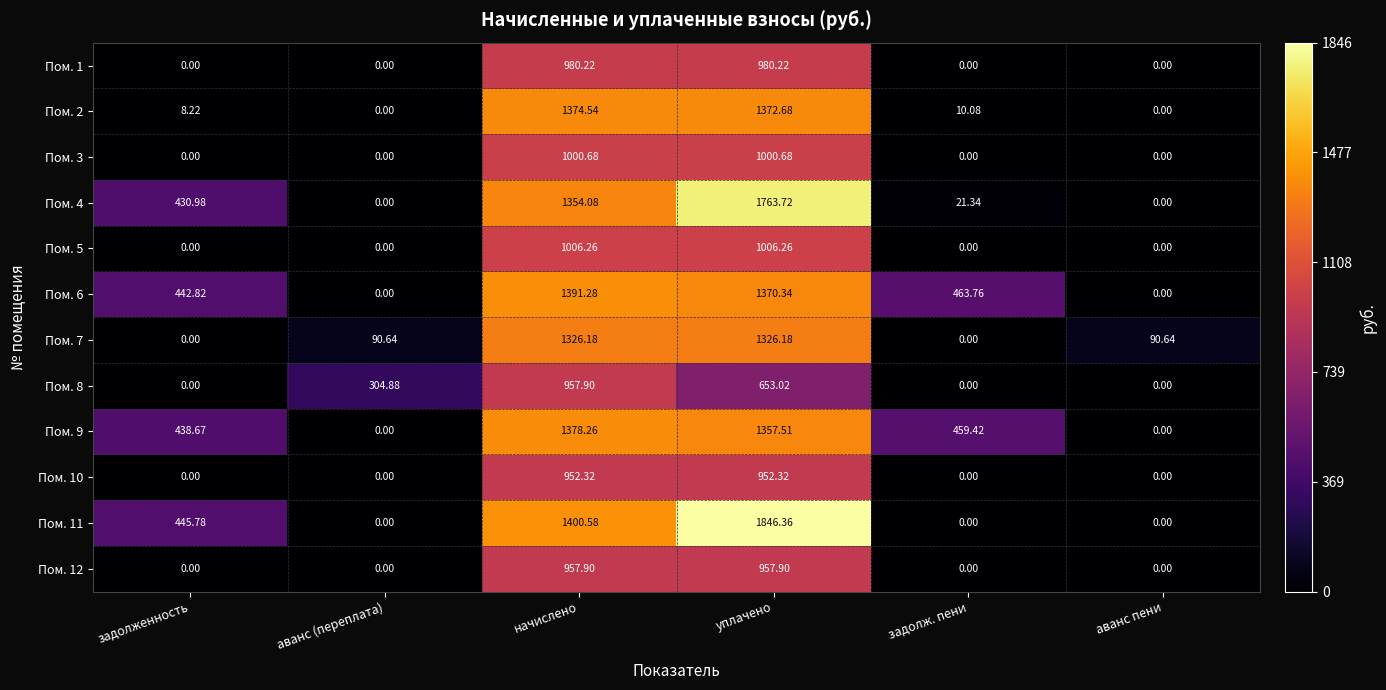

At which label does Пом. 2 reach its peak?

начислено